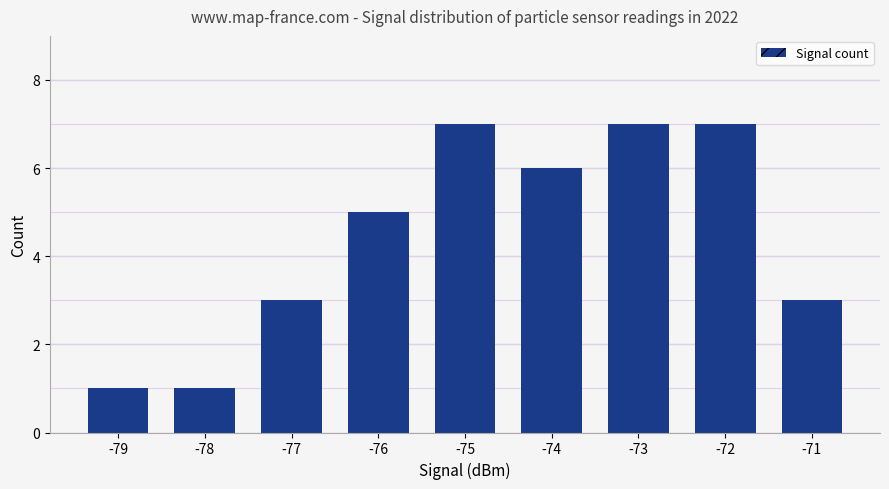

The chart shows a value of 1 at -78. True or false?

True